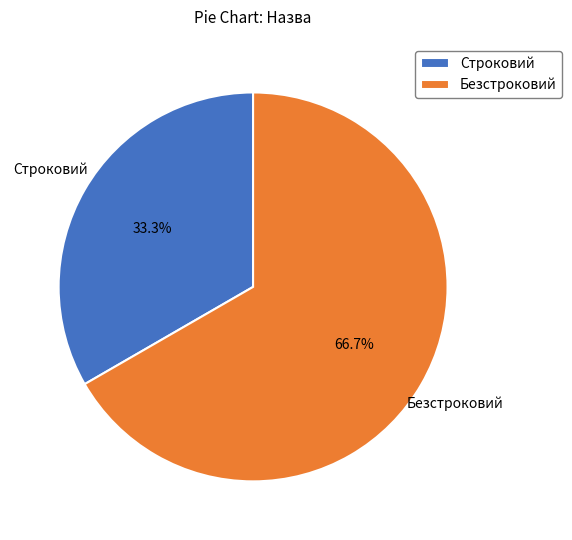

Does Строковий account for over 50% of the chart?

No